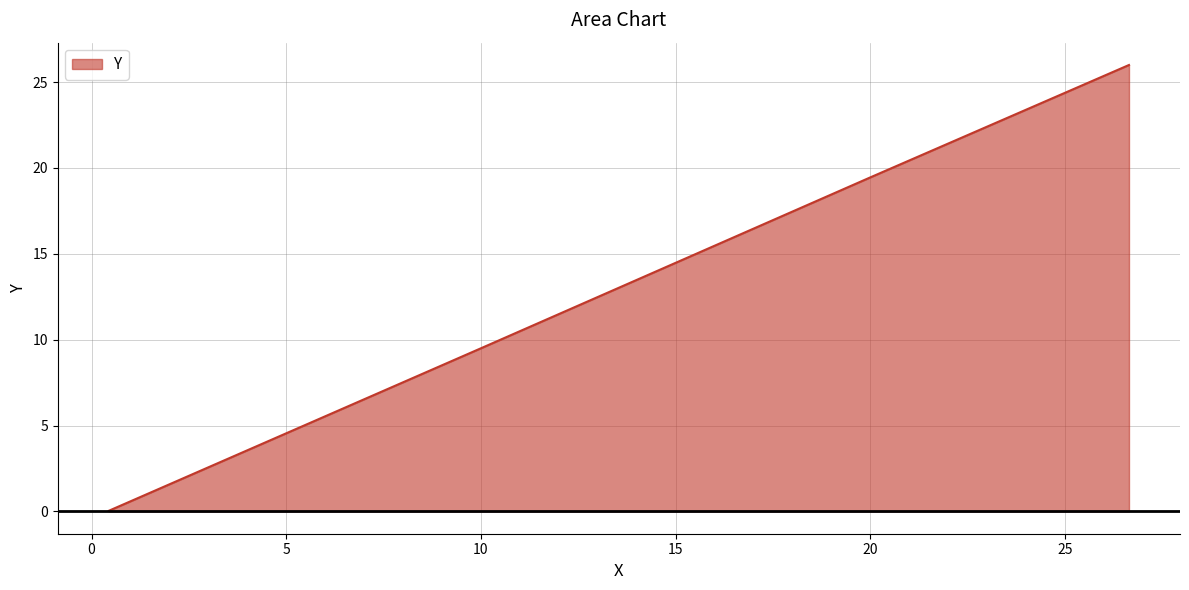

What is the sum of all values?

55.0